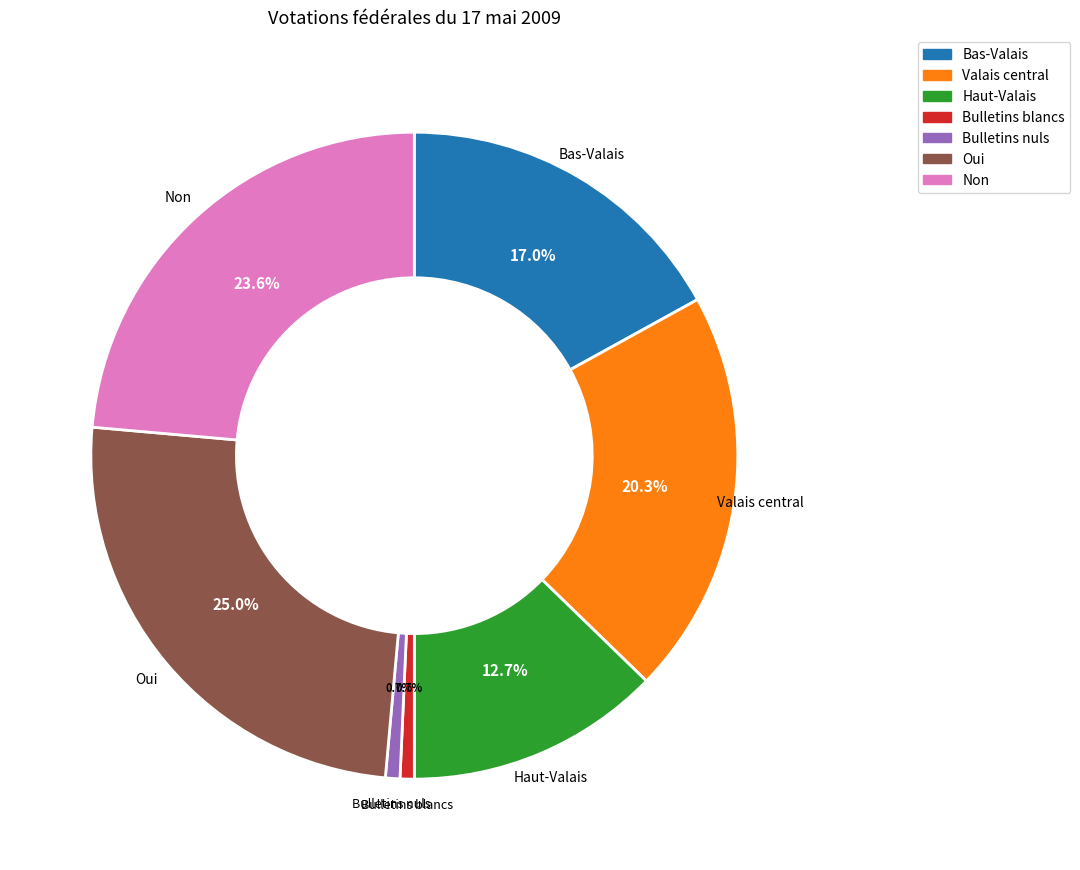

Does any single category account for the majority?

No